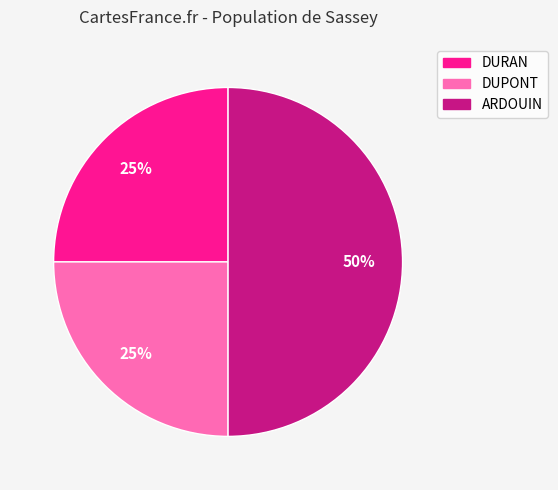

To the nearest percent, what percentage of the pie is DUPONT?

25%